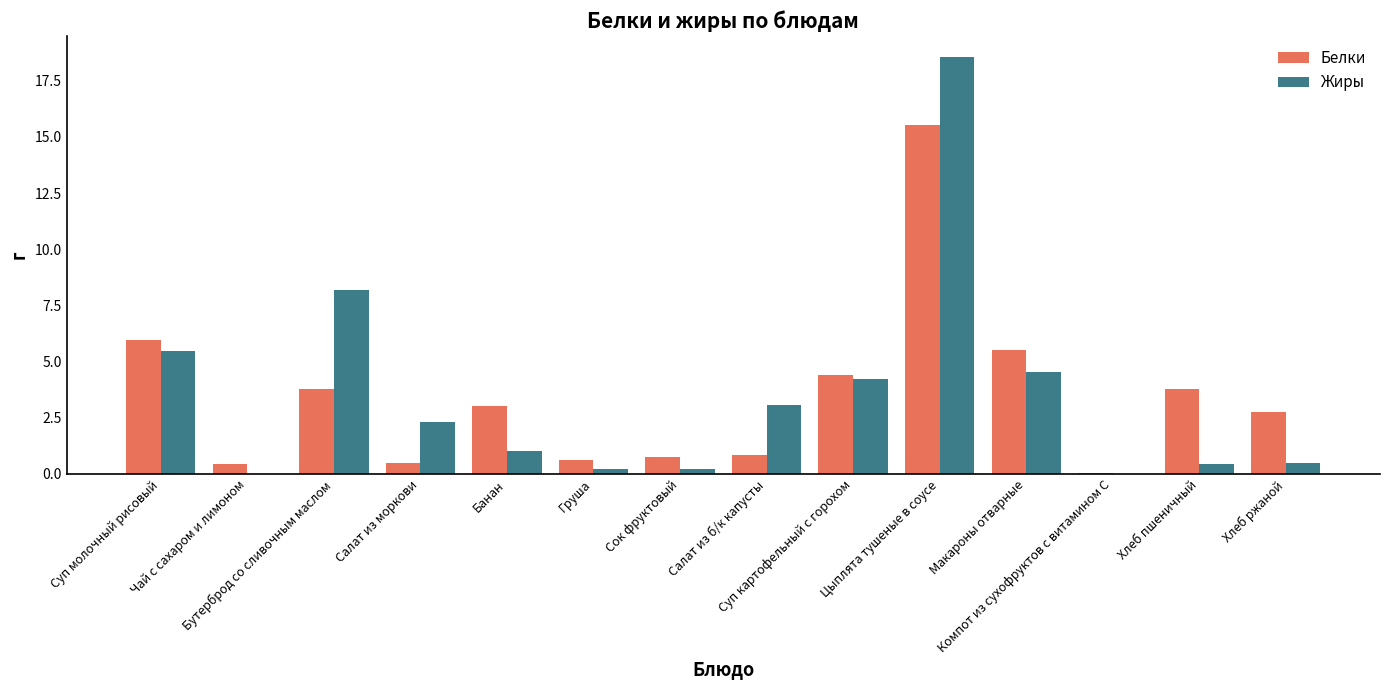

What is the sum of all Белки values?

47.9